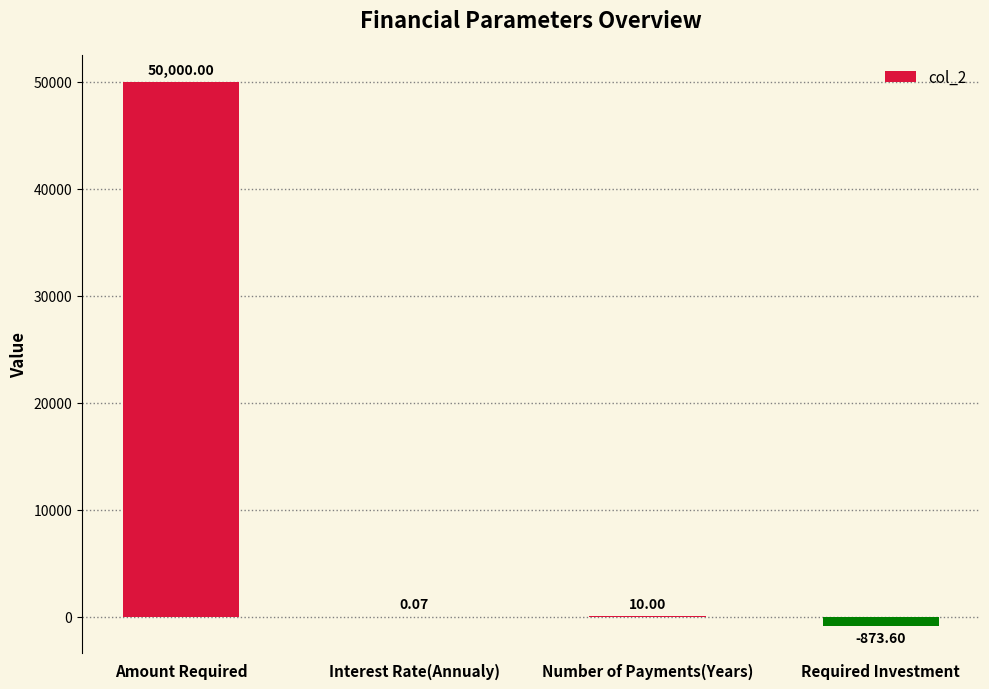

The value at Amount Required is 50000.0. True or false?

True